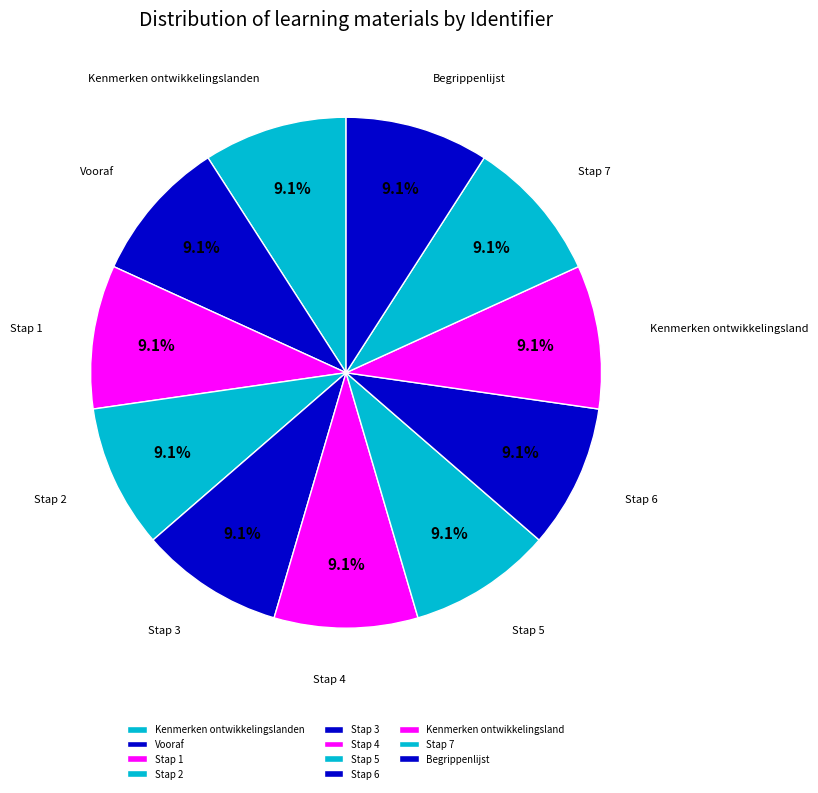

To the nearest percent, what percentage of the pie is Stap 4?

9%